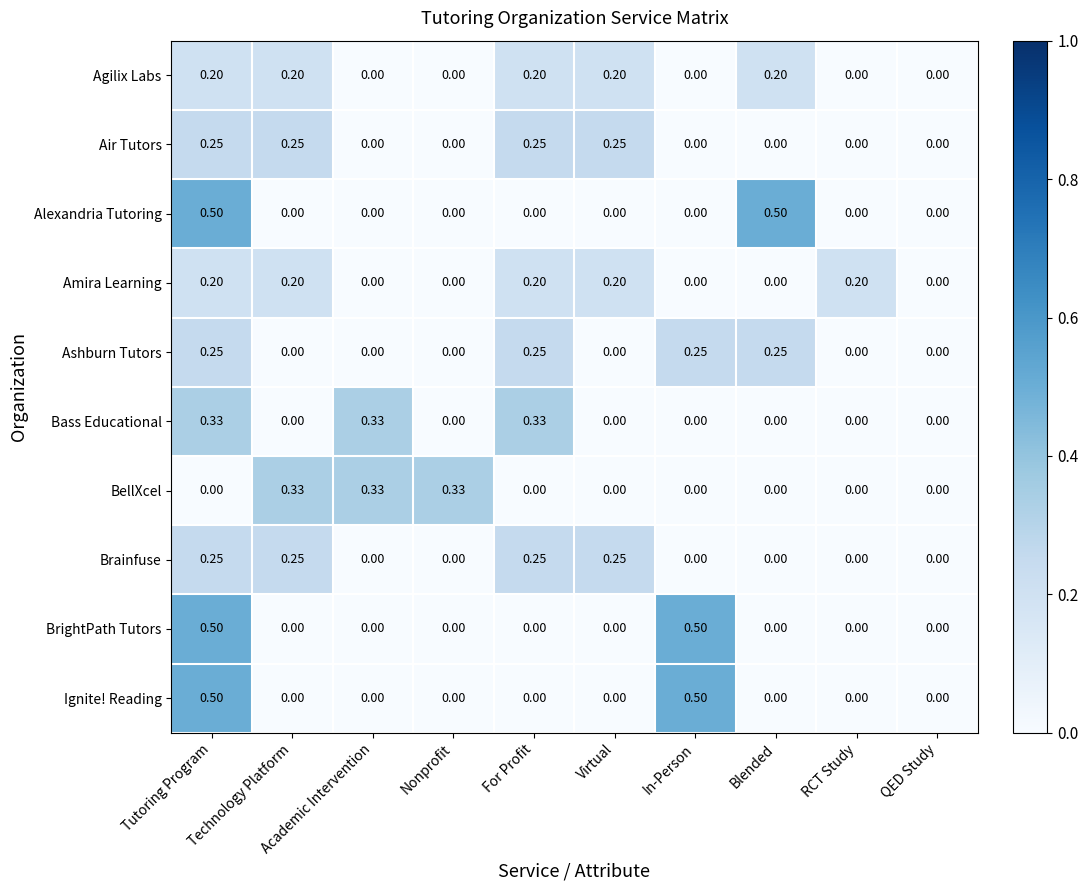

Which series changed the most between Technology Platform and Blended?

Alexandria Tutoring